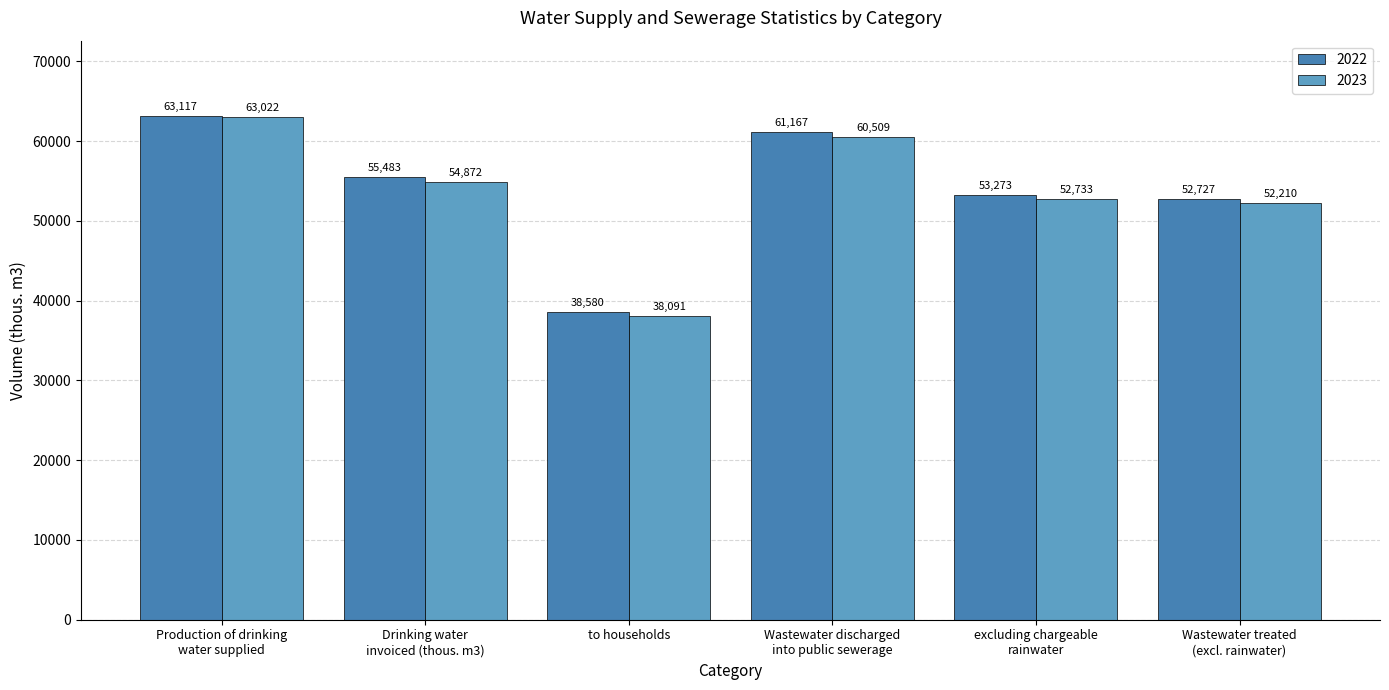

At which category is the sum across all series the highest?

Production of drinking
water supplied